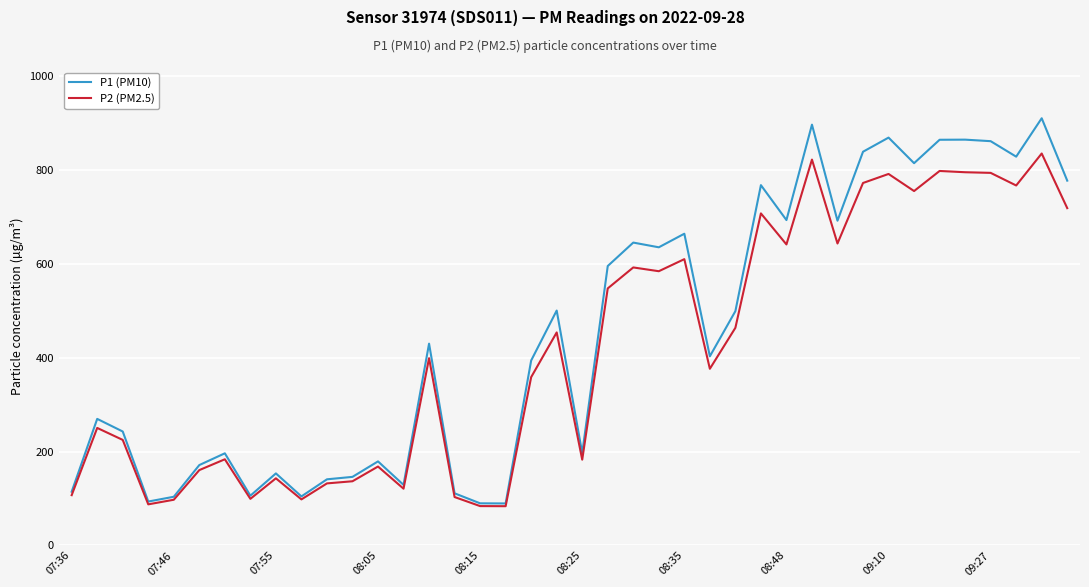

Which series has the largest range (max minus min)?

P1 (PM10)